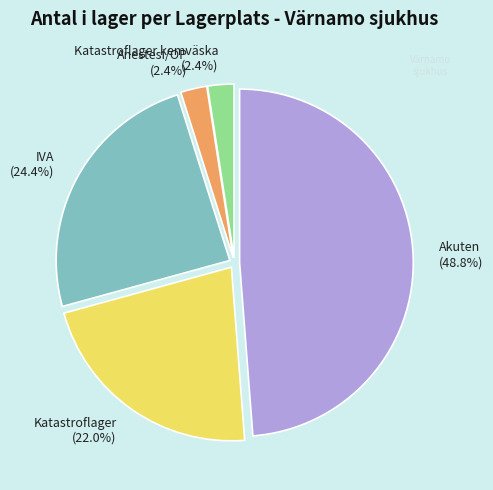

Does Katastroflager kemväska (2.4%) account for over 50% of the chart?

No